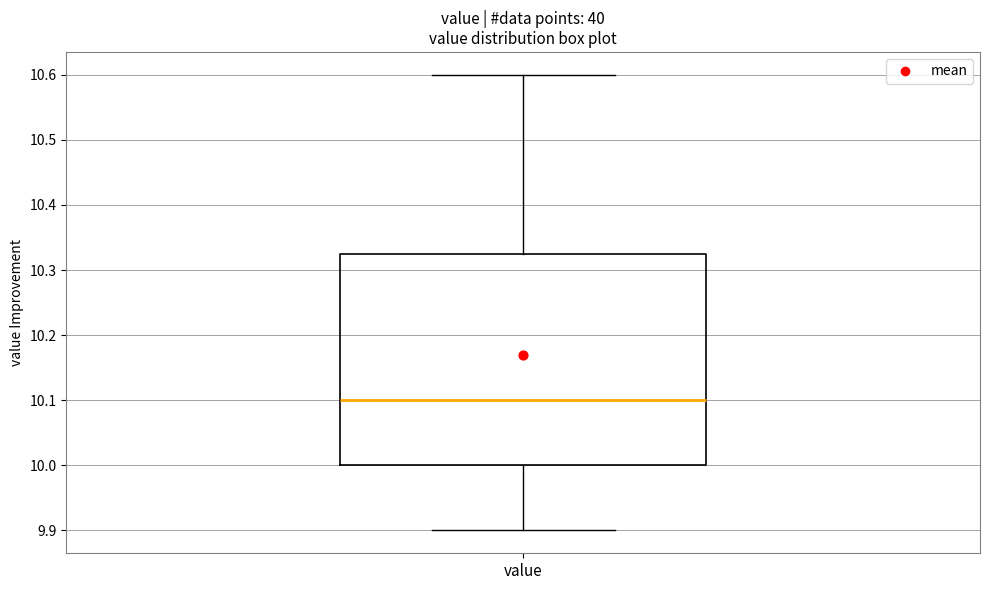

Where is the lower edge of the box for value on the y-axis? The values are not printed on the chart, so give them approximately, as read against the axis.

10.00